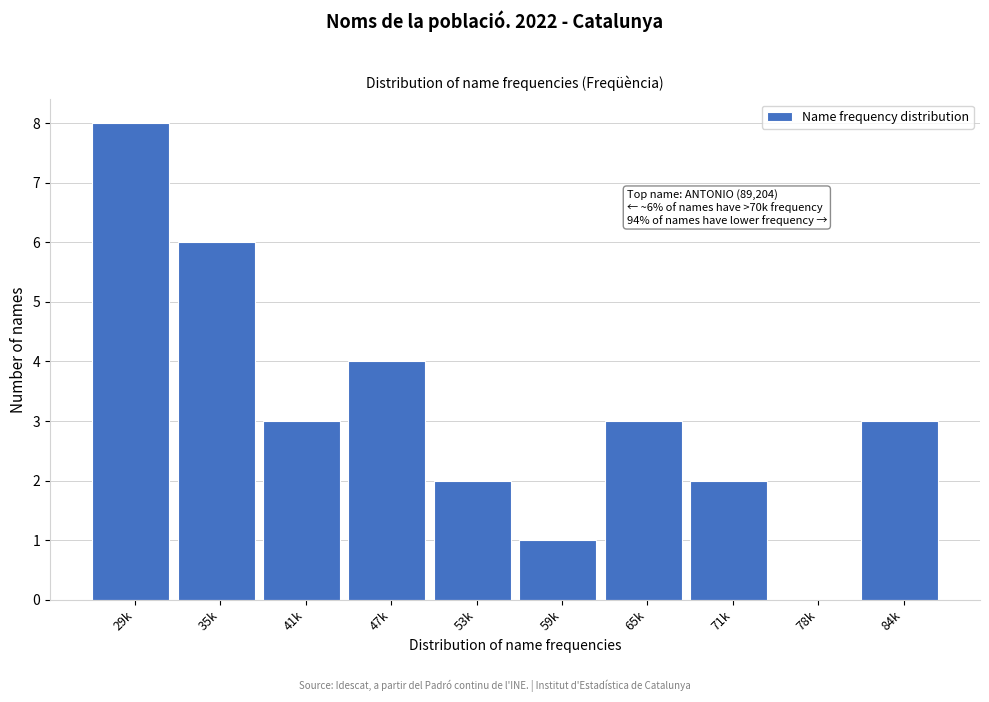

Reading right to left, extract all data points from this chart.

84k=3	78k=0	71k=2	65k=3	59k=1	53k=2	47k=4	41k=3	35k=6	29k=8